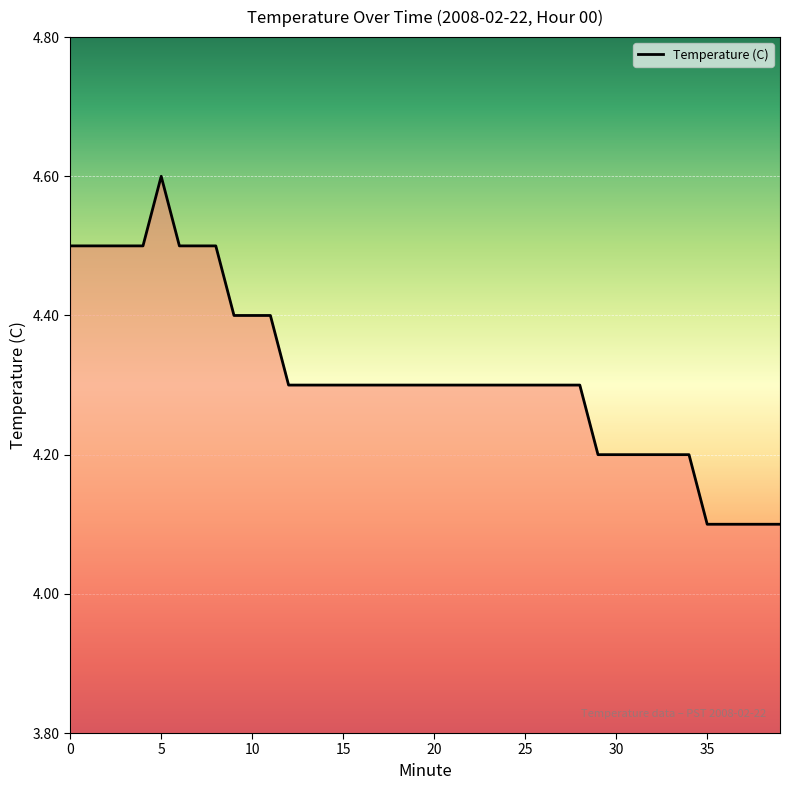

What is the difference between the maximum and minimum values?

0.5